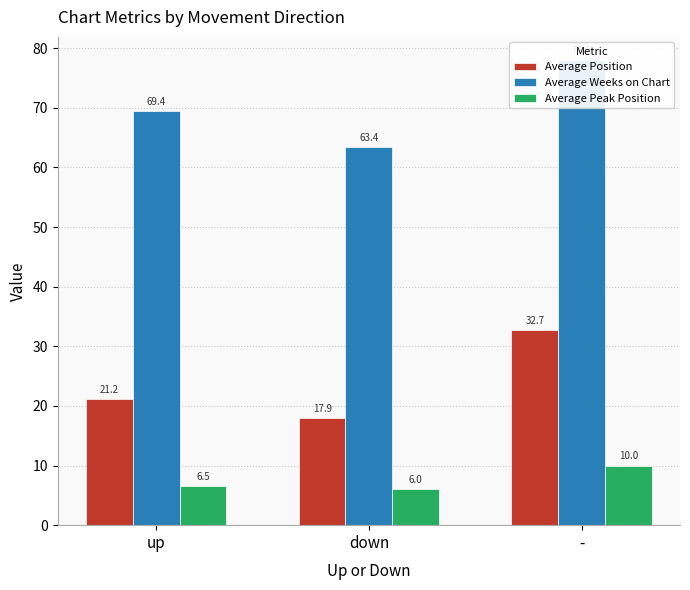

Are the bars grouped side by side (vs. stacked)?

Yes